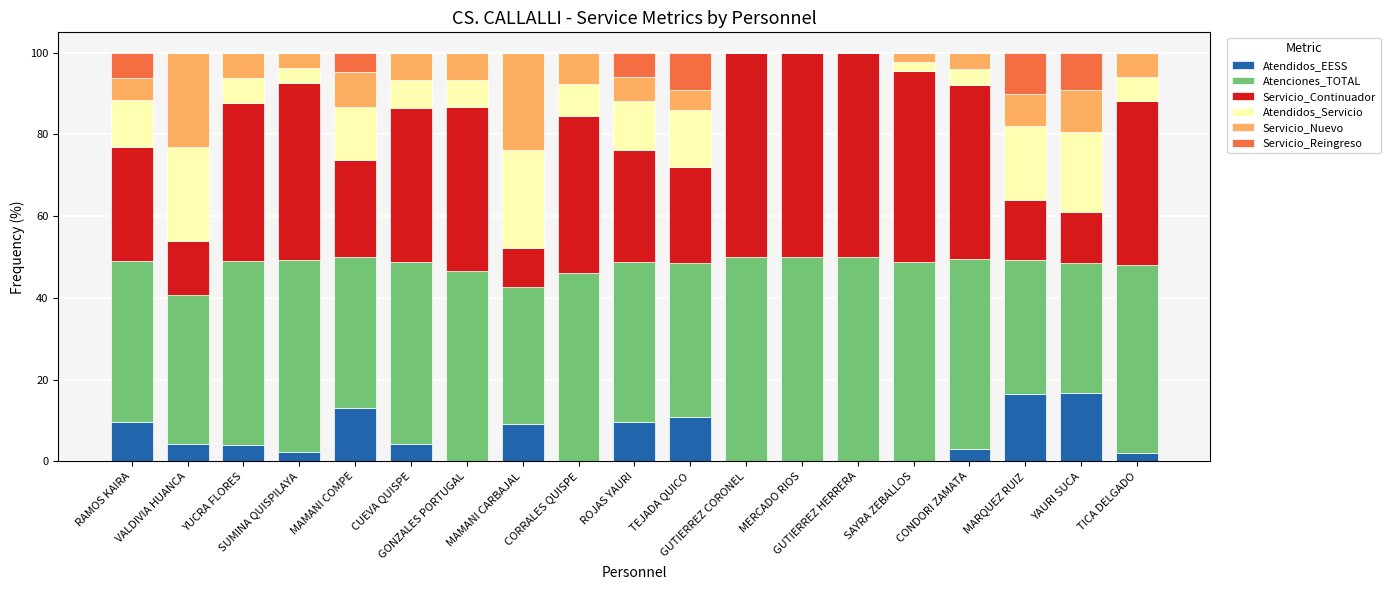

Between MERCADO RIOS and TEJADA QUICO, which is larger?

TEJADA QUICO